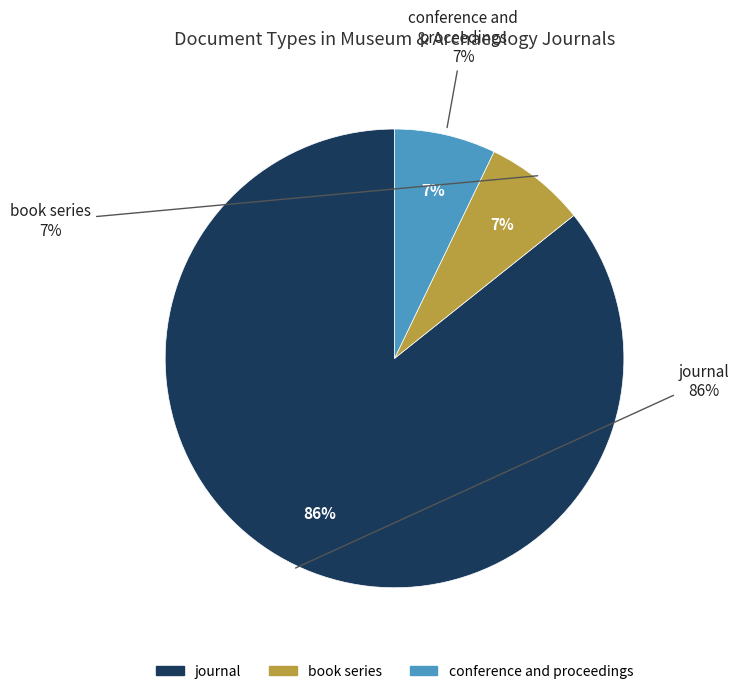

What percentage is the book series slice, to the nearest percent?

7%